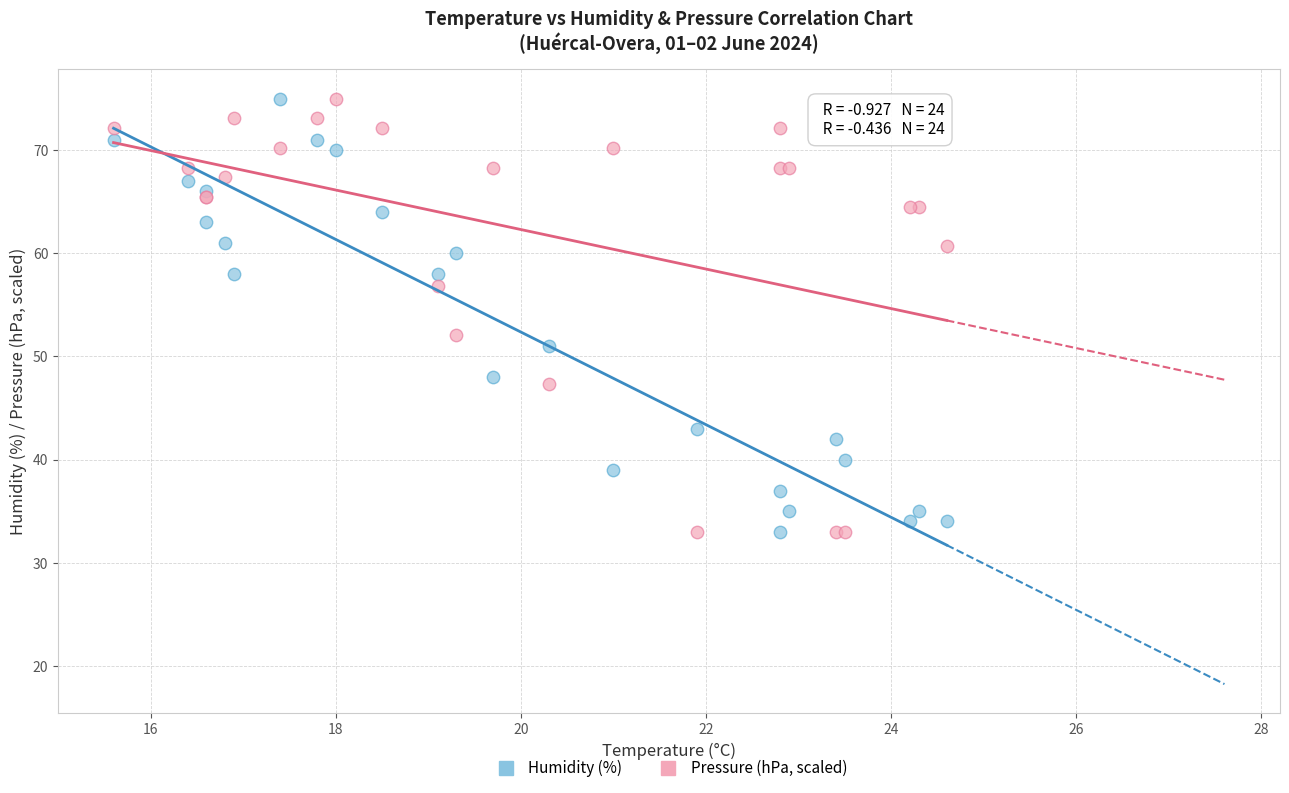

What is the X range (max minus min) for the scatter plot?

9.0